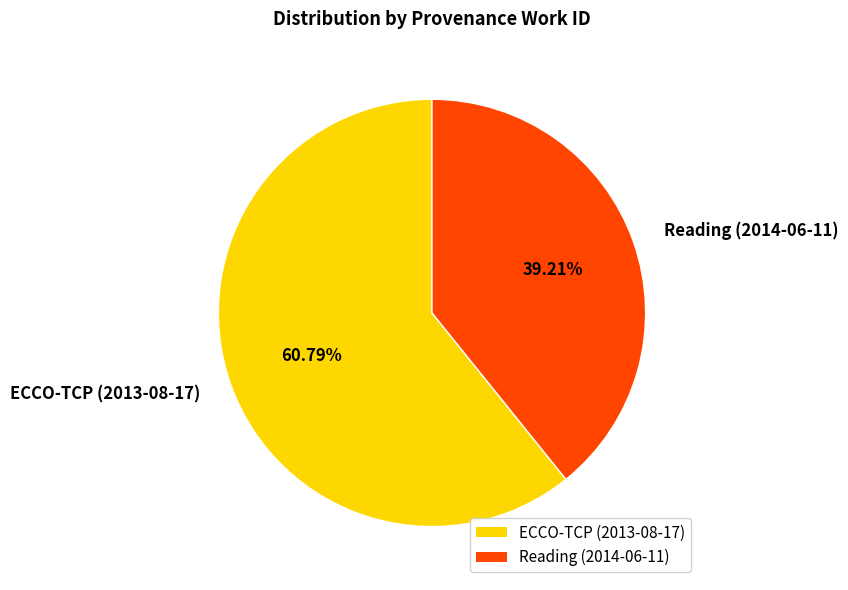

To the nearest percent, what is the average slice percentage?

50%